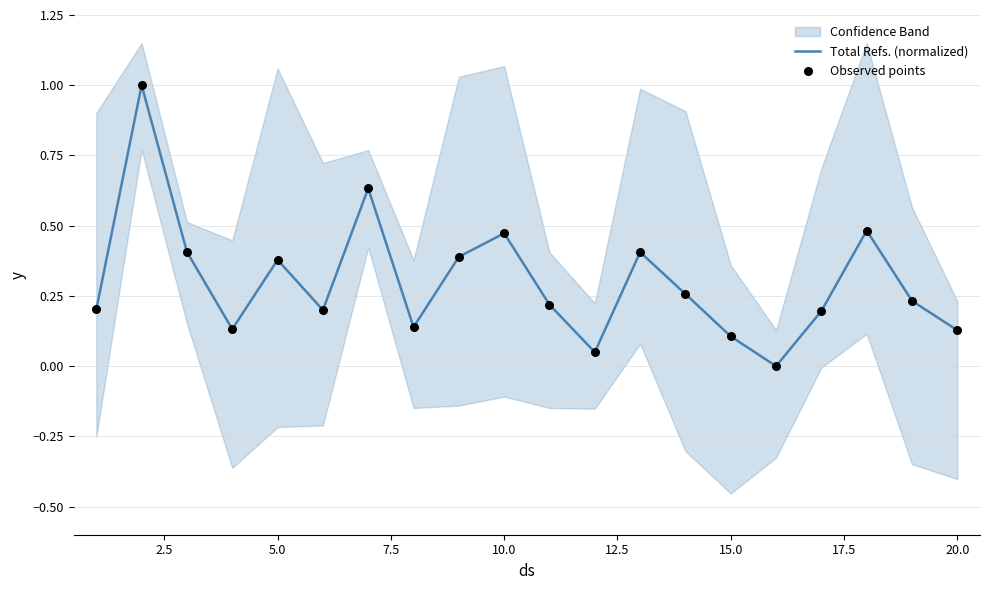

Which series reaches the maximum Y coordinate?

Total Refs. (normalized)